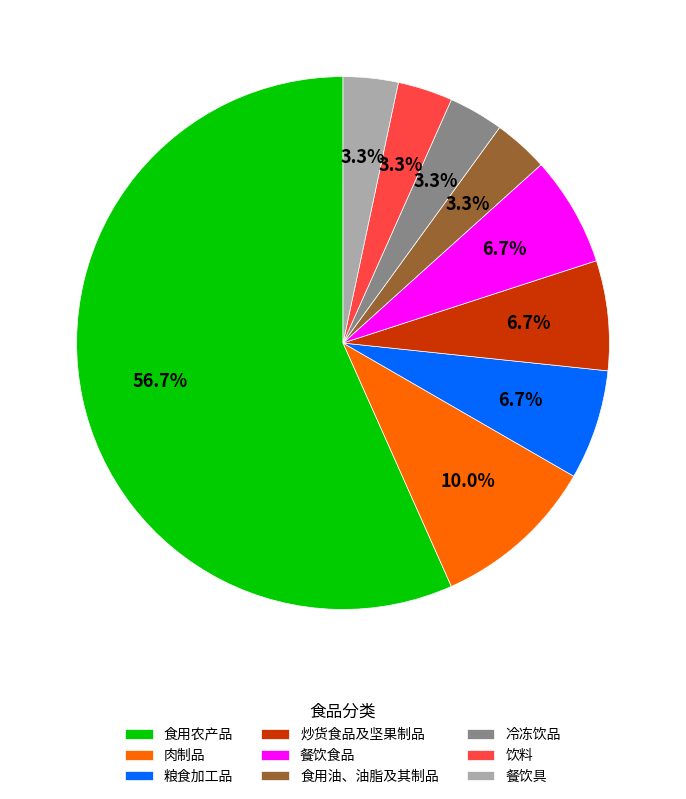

Is there any slice that represents more than half of the pie?

Yes